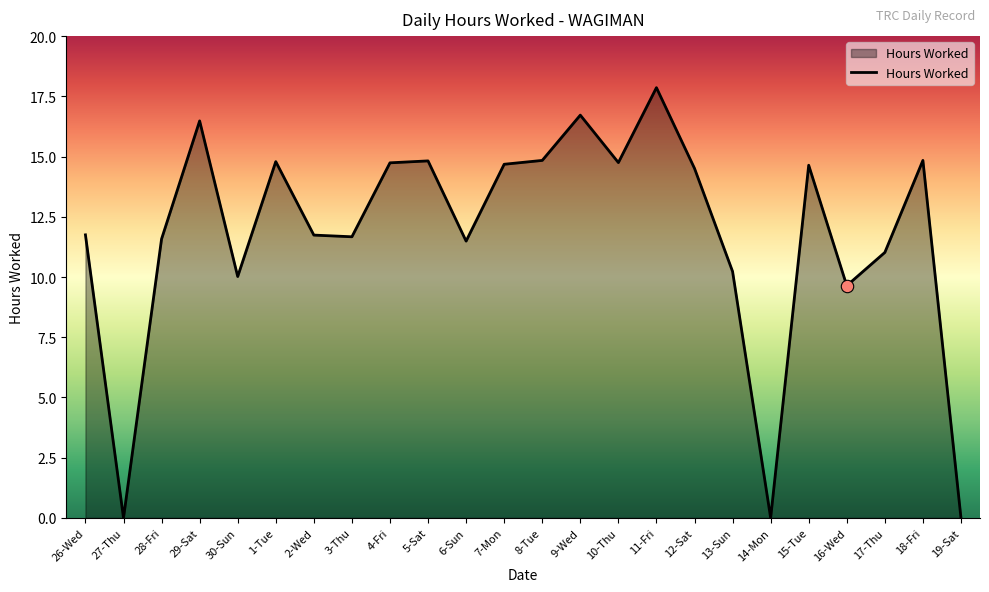

Approximately how many times larger is the value at 11-Fri compared to 16-Wed?

1.9